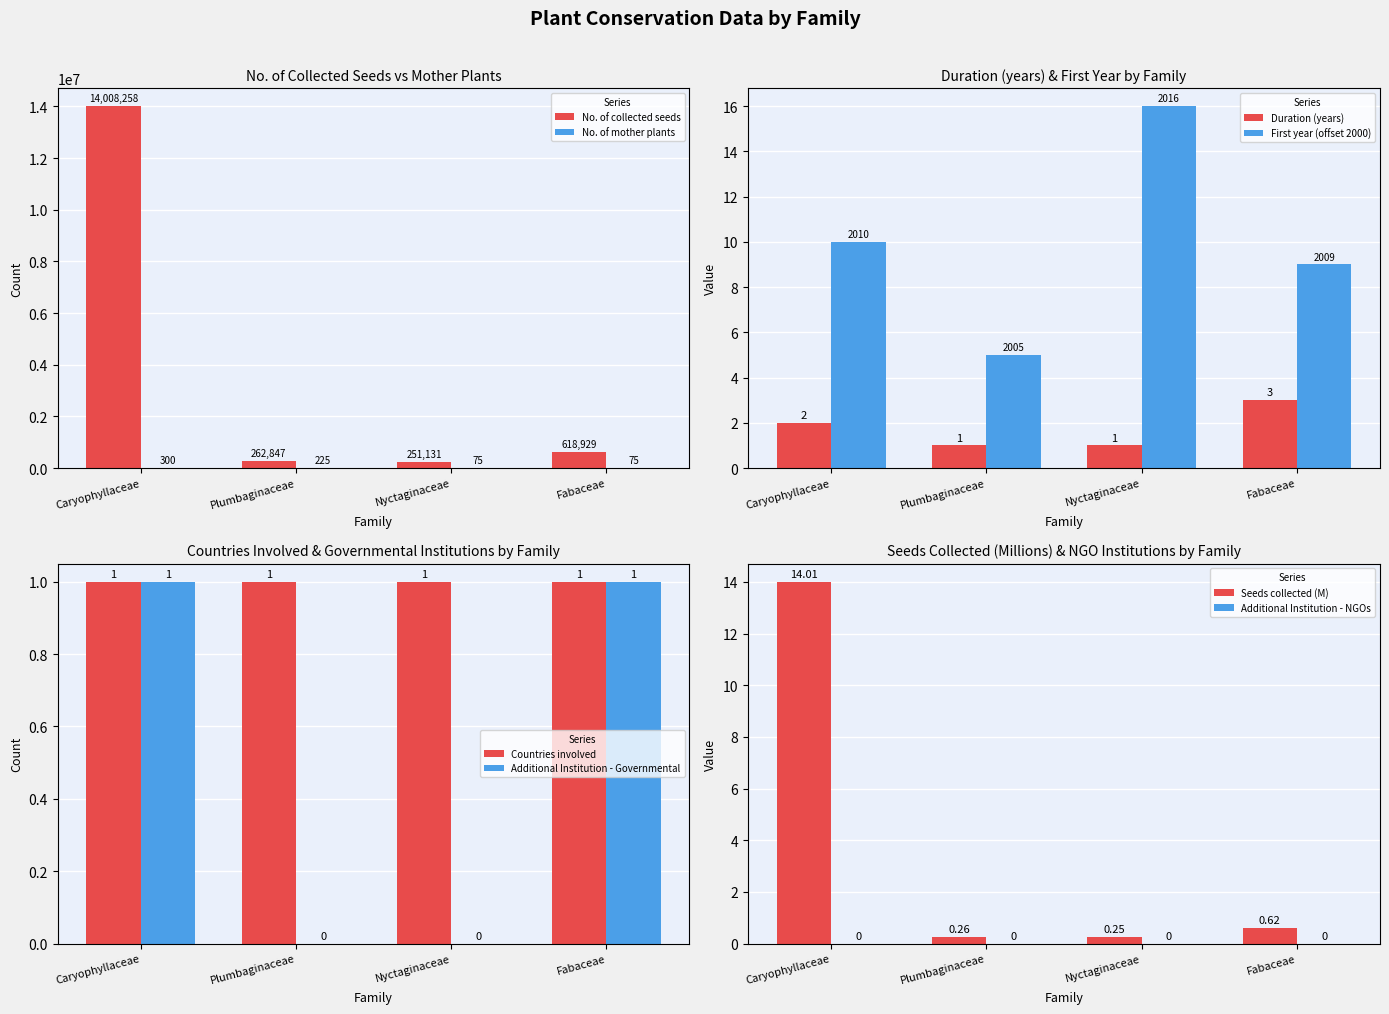

At which category is the sum across all series the highest?

Caryophyllaceae